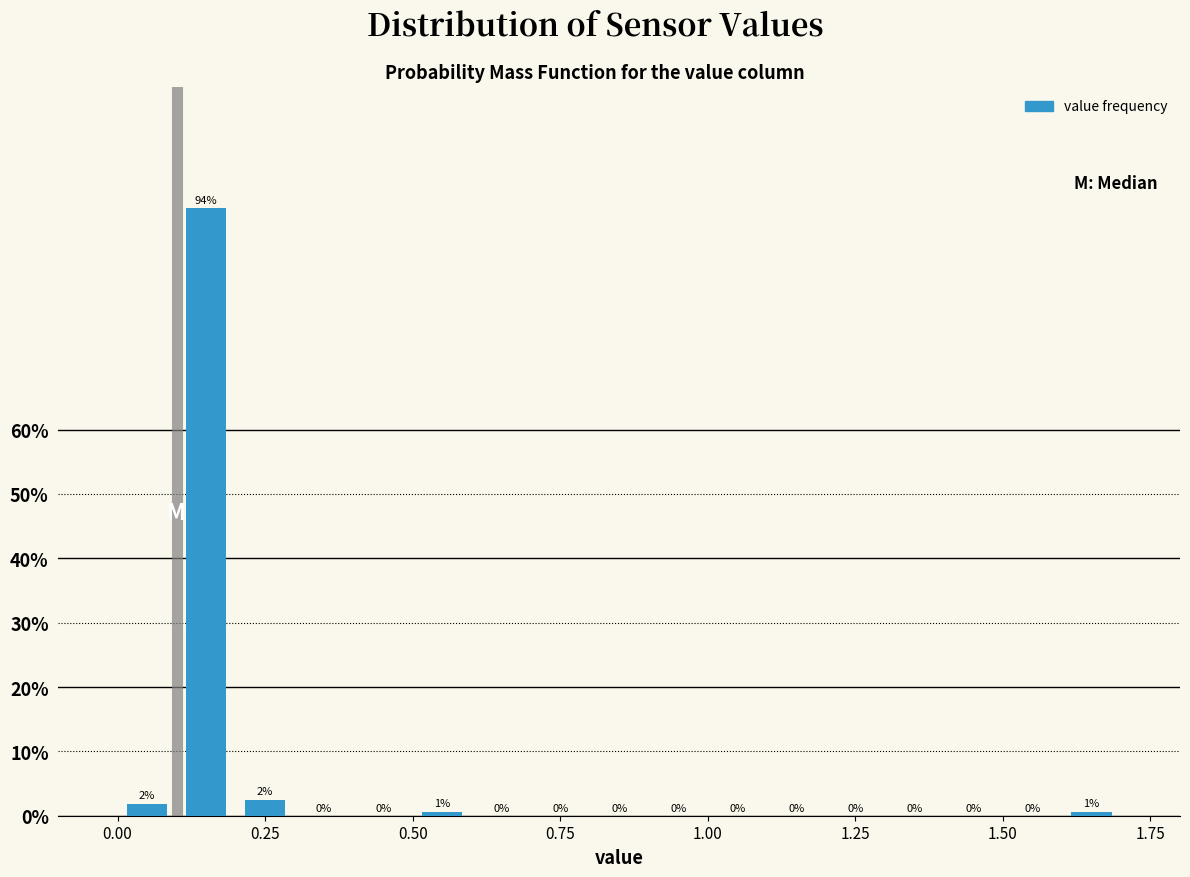

Read against the x-axis, roughly where is the centre of the tallest bar?

0.15